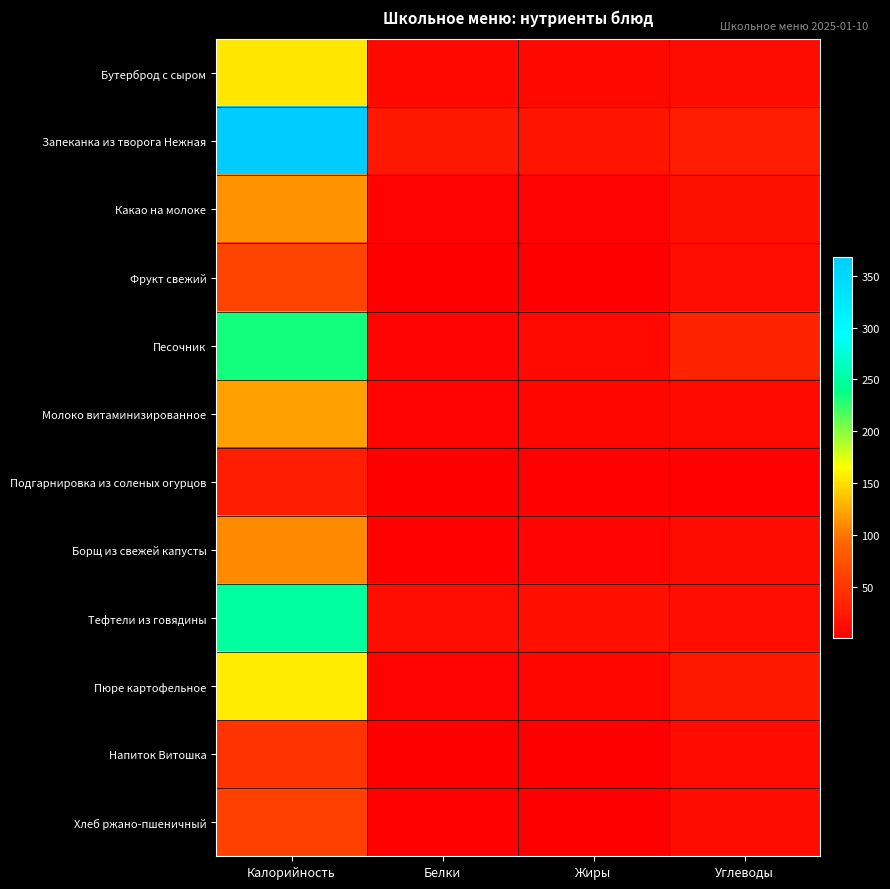

Between Калорийность and Белки, which series saw the biggest shift?

Запеканка из творога Нежная